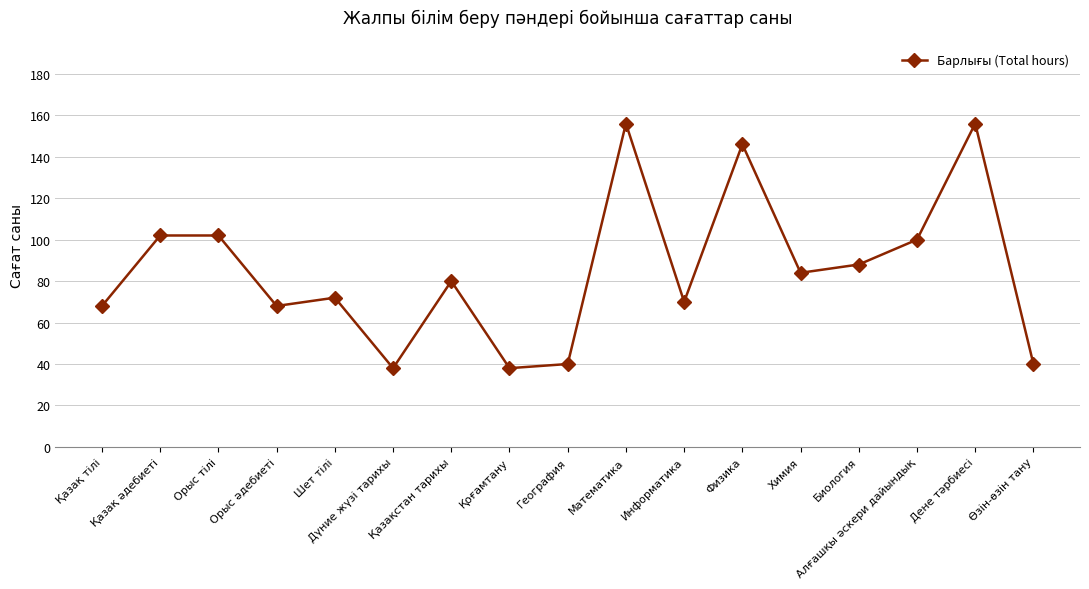

Read the value at Қазақ әдебиеті, to the nearest 5.

100